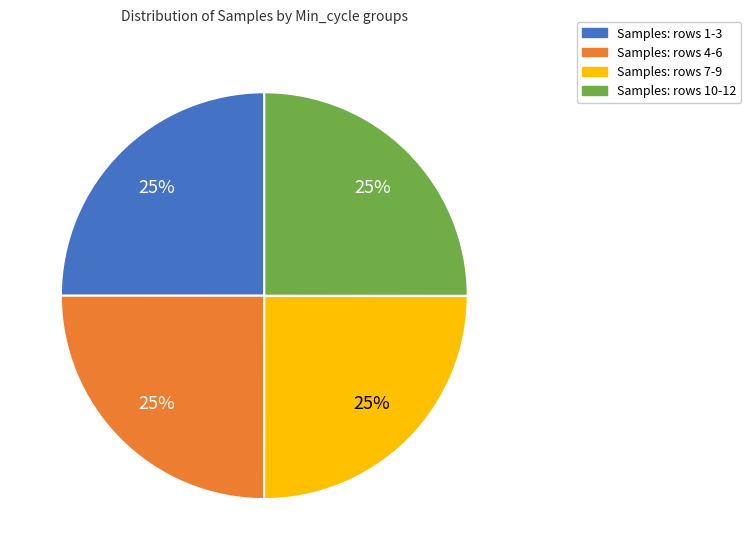

Does any single category account for the majority?

No